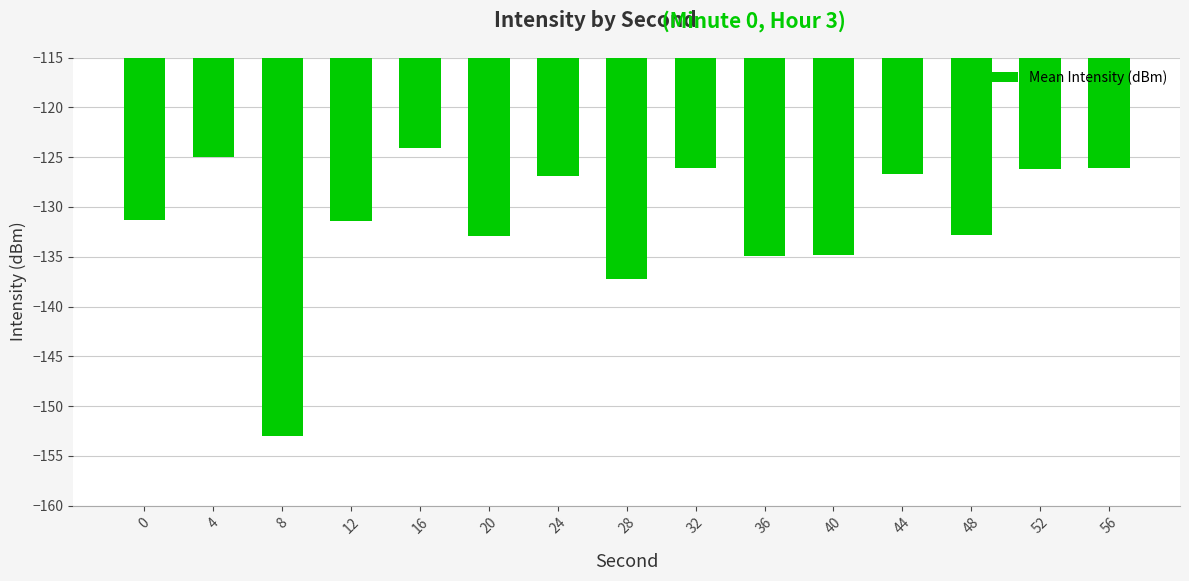

Read the value at 24.

-126.9